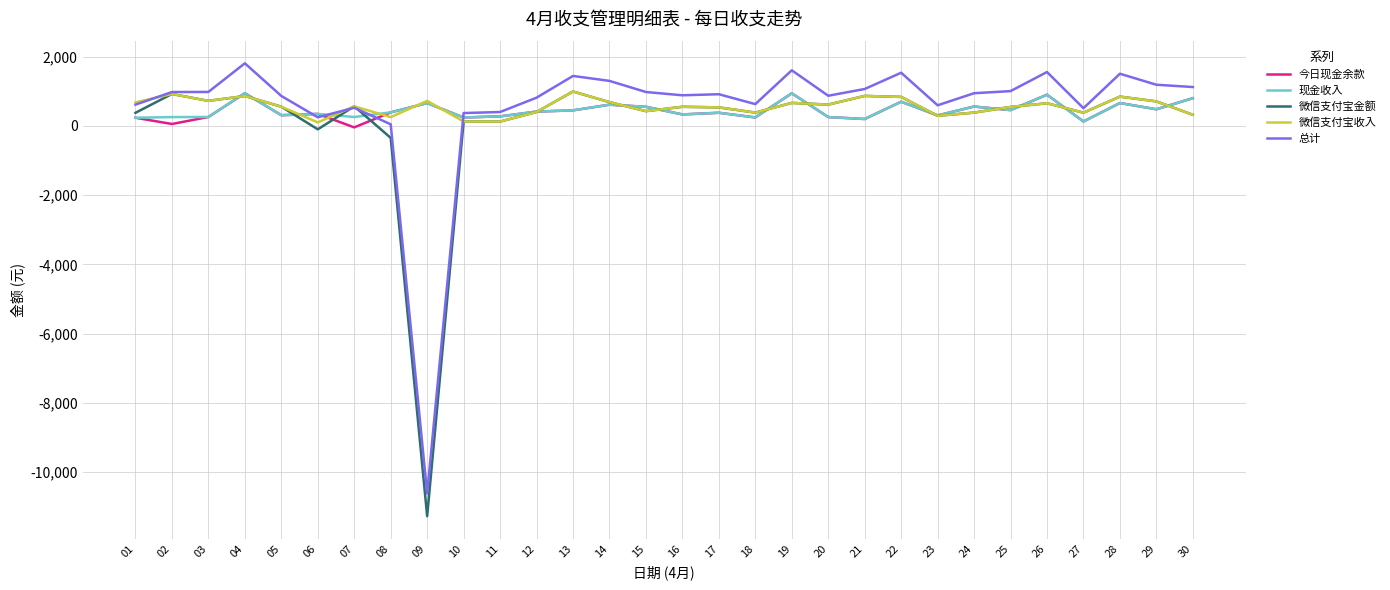

Which series has the widest spread of values?

总计